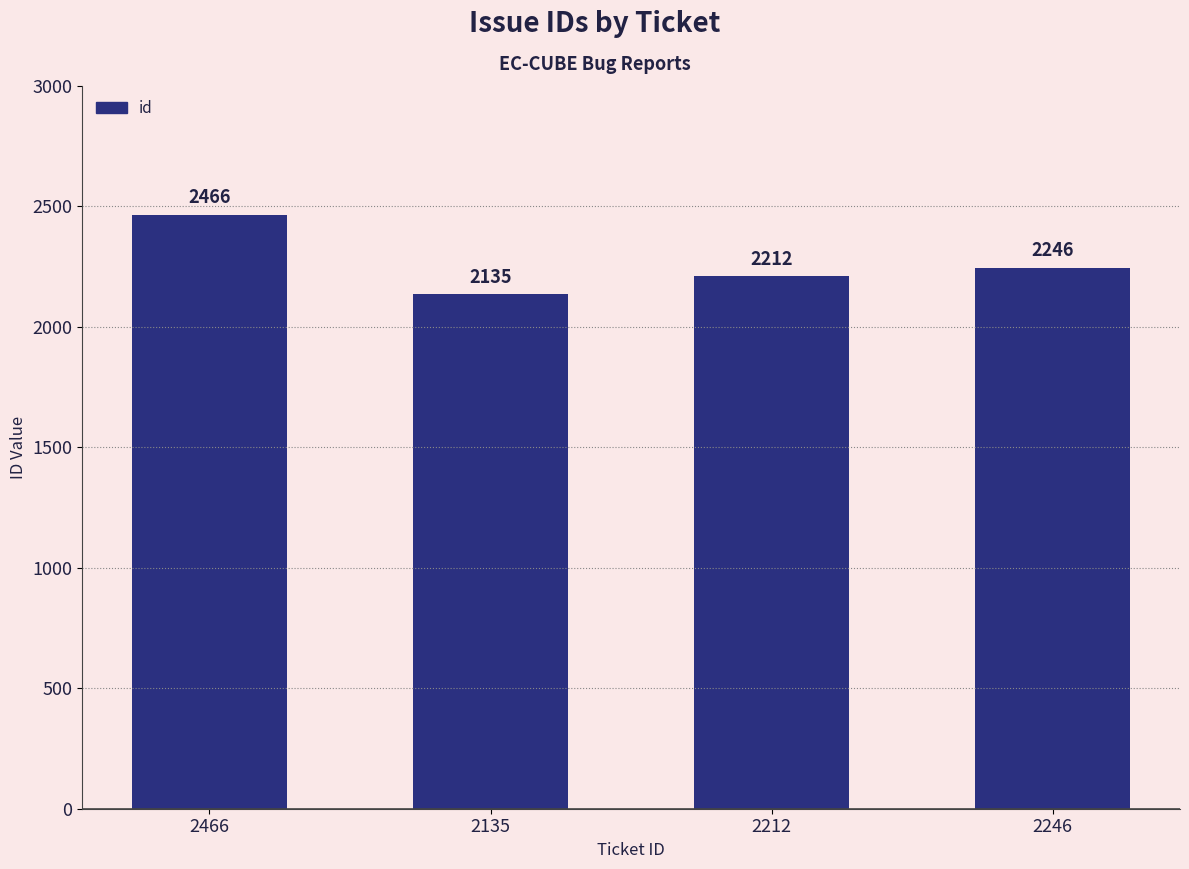

The chart shows a value of 2466 at 2466. True or false?

True